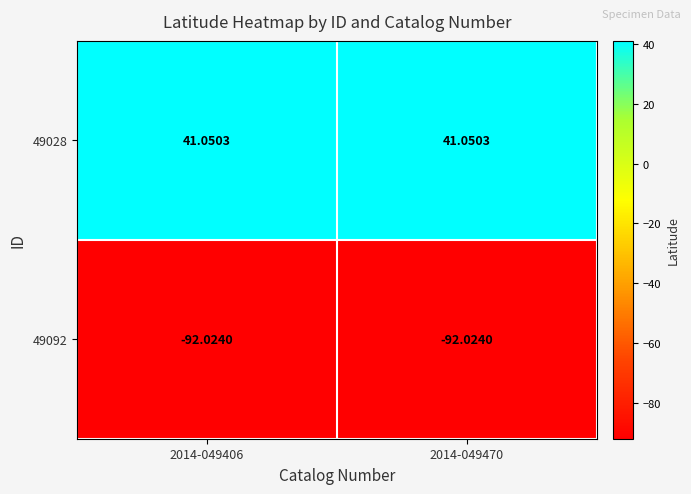

Count the number of data series in this chart.

2